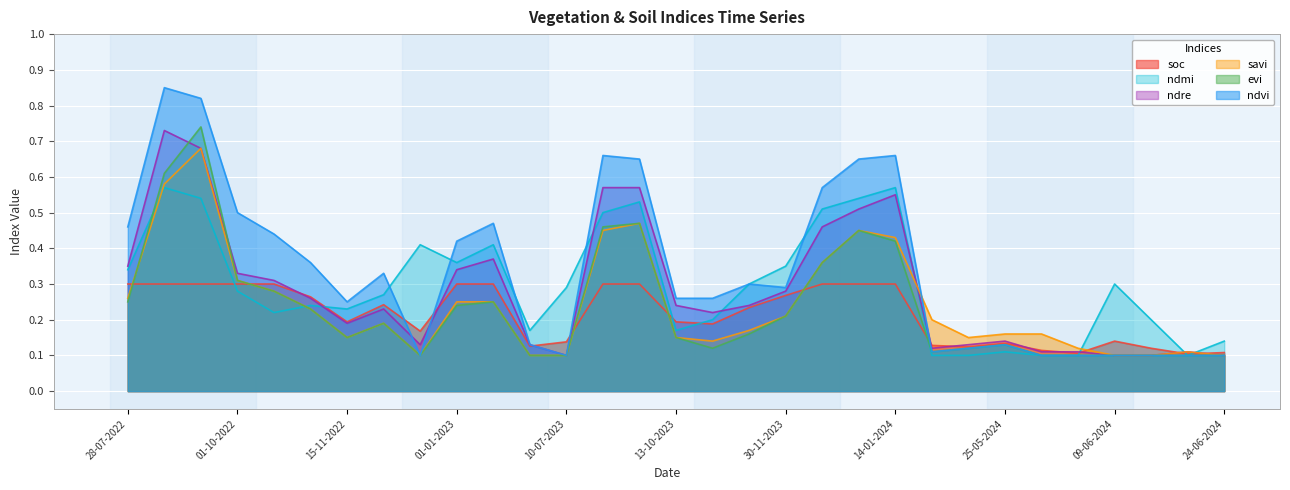

What is the spread (max minus min) of values at 30-11-2022?

0.1